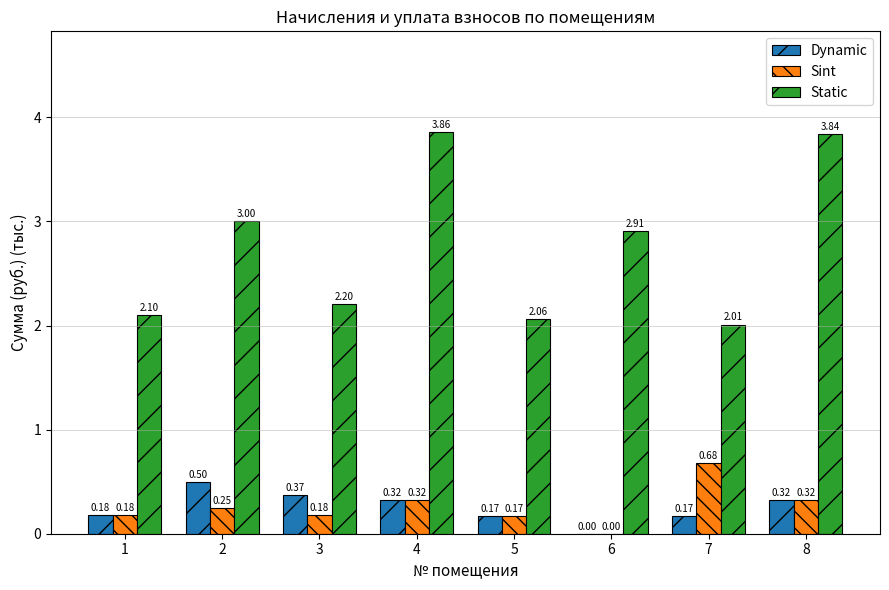

Which series has the largest range (max minus min)?

Static